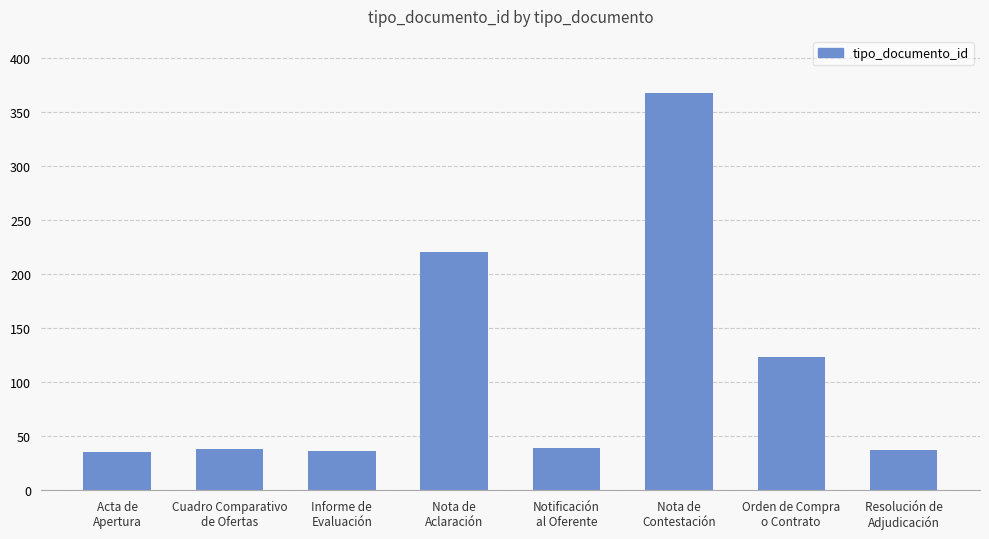

What is the label of the 7th bar from the left?

Orden de Compra
o Contrato